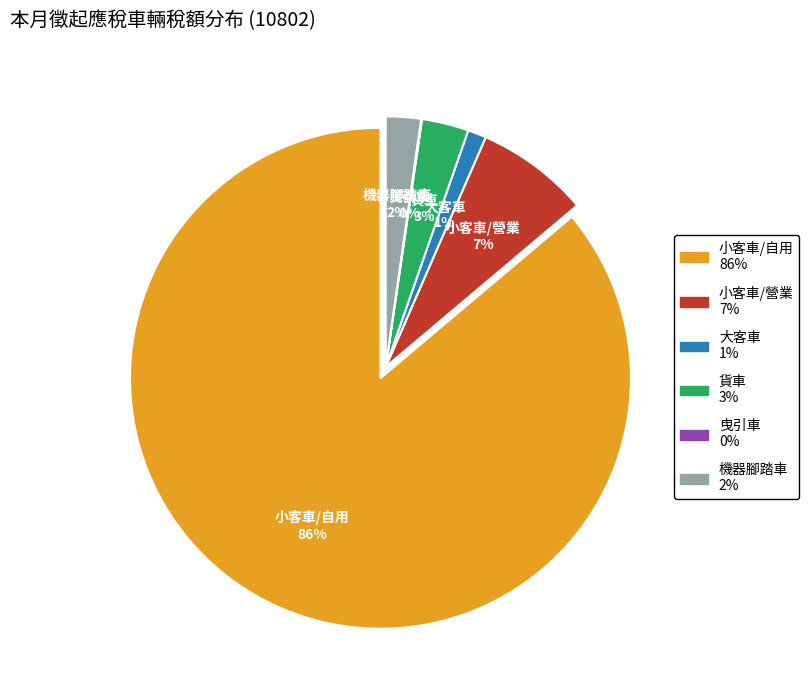

Does 曳引車 represent more than half of the total?

No